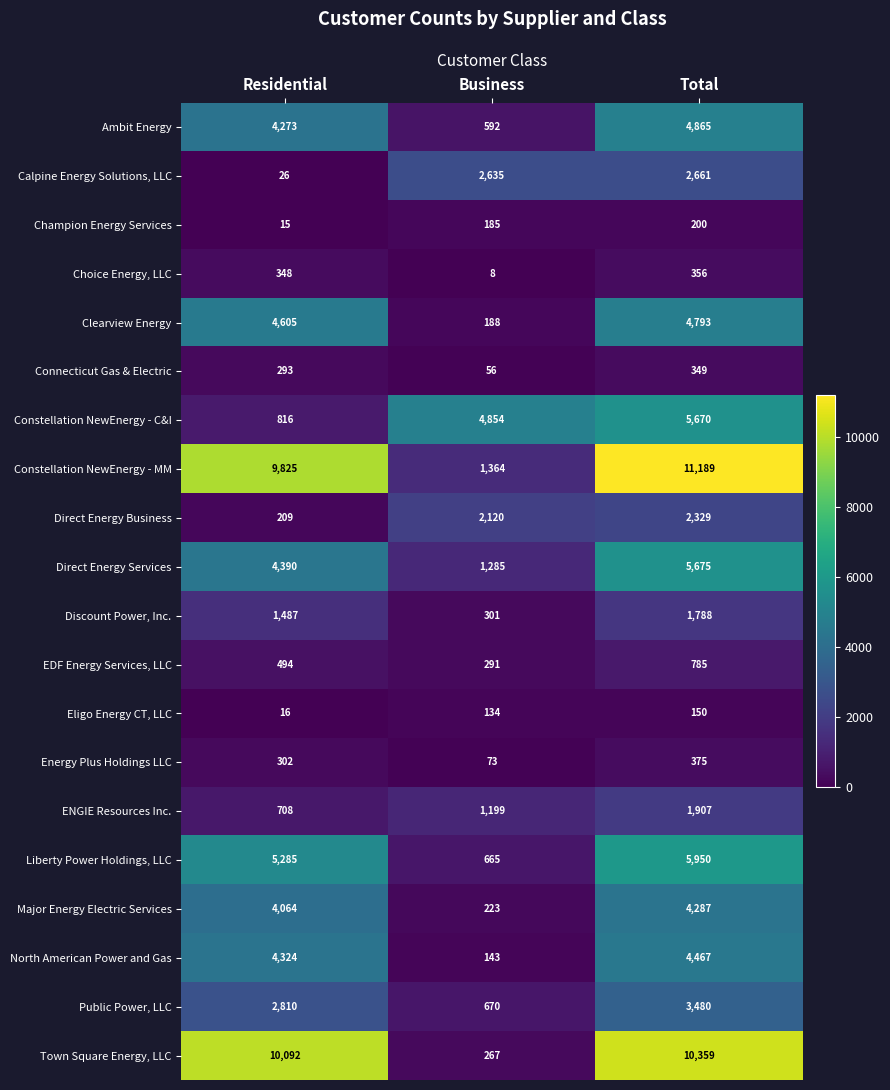

What is the average value of the Public Power, LLC series?

2320